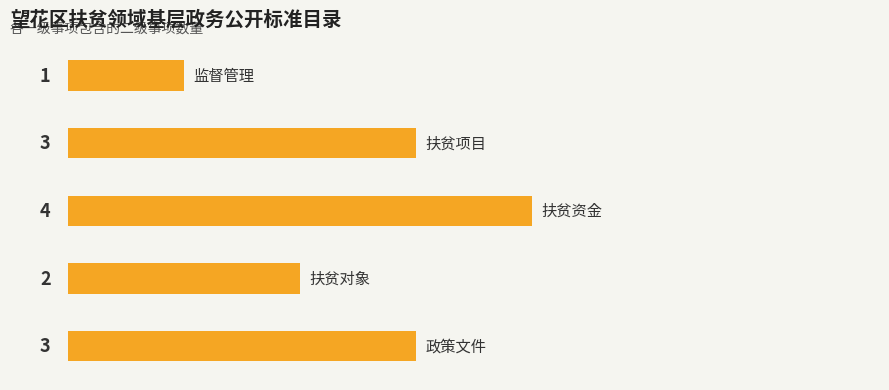

What is the average value?

3